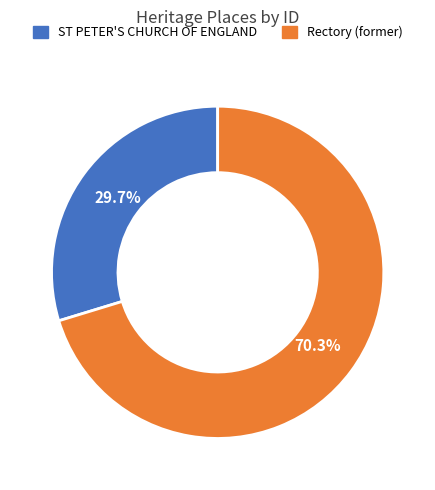

What is the majority slice?

Rectory (former)